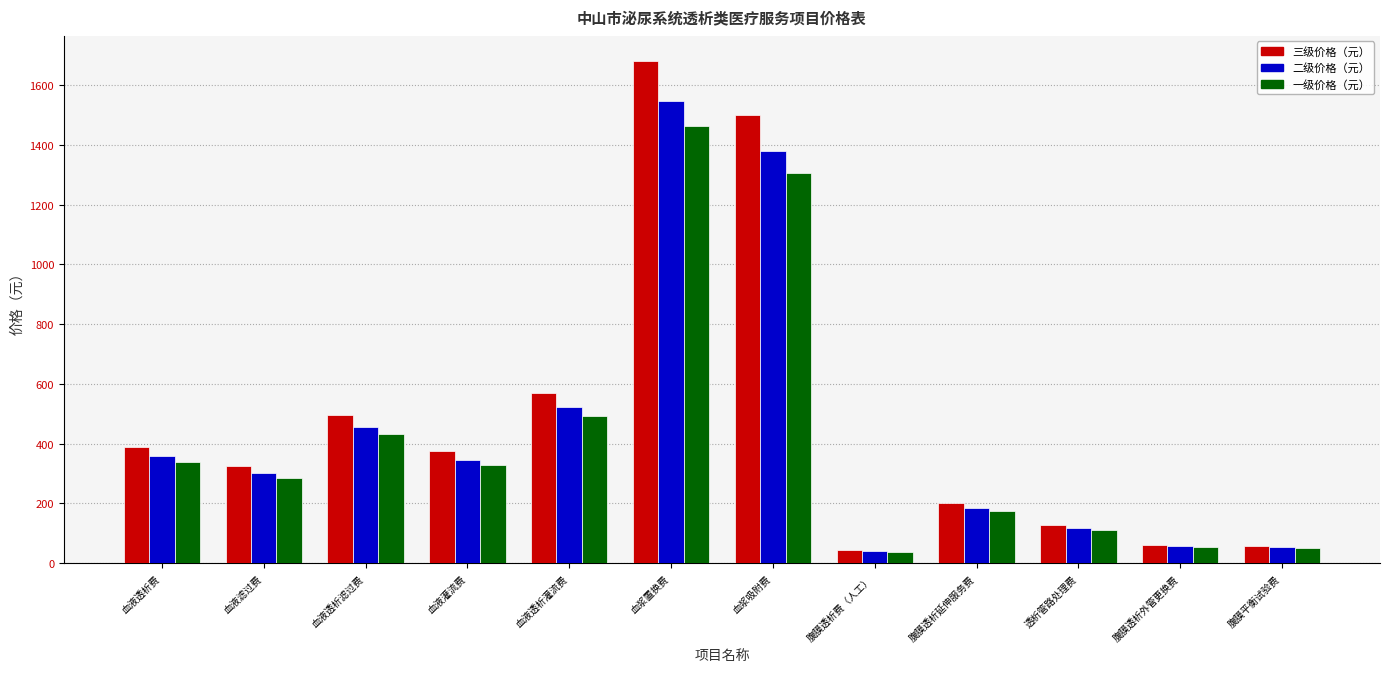

What is the lowest value of the 二级价格（元） series?

41